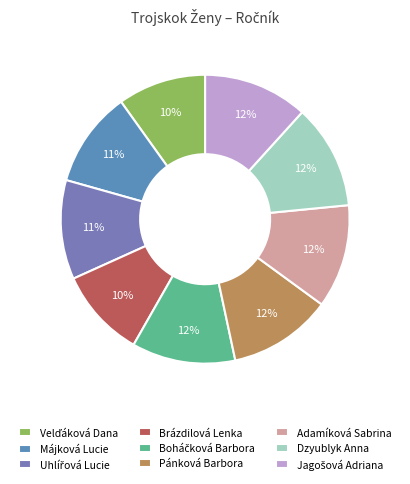

What percentage do Brázdilová Lenka and Uhlířová Lucie together represent?

21.1%